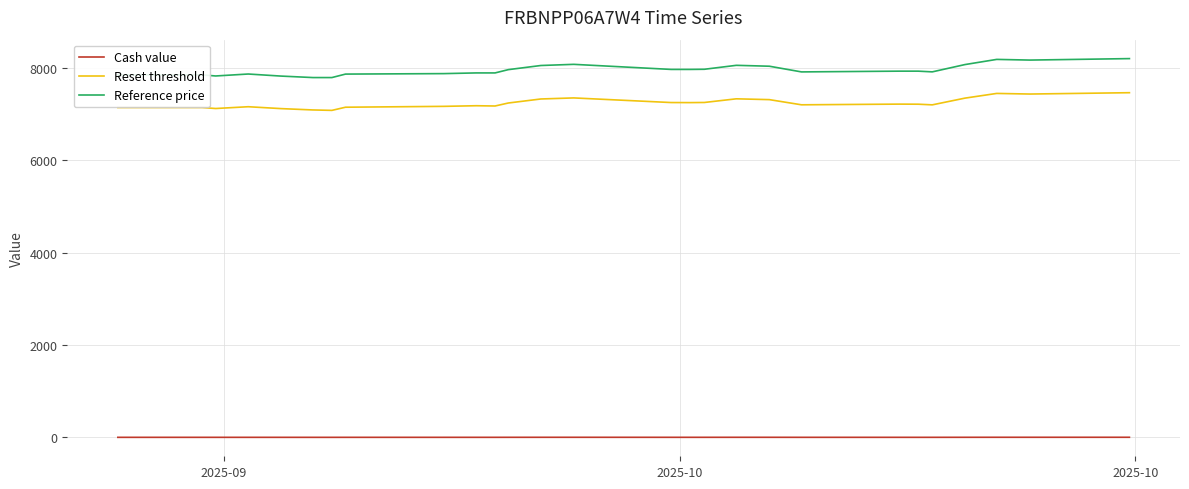

What is the lowest value of the Reference price series?

7795.4